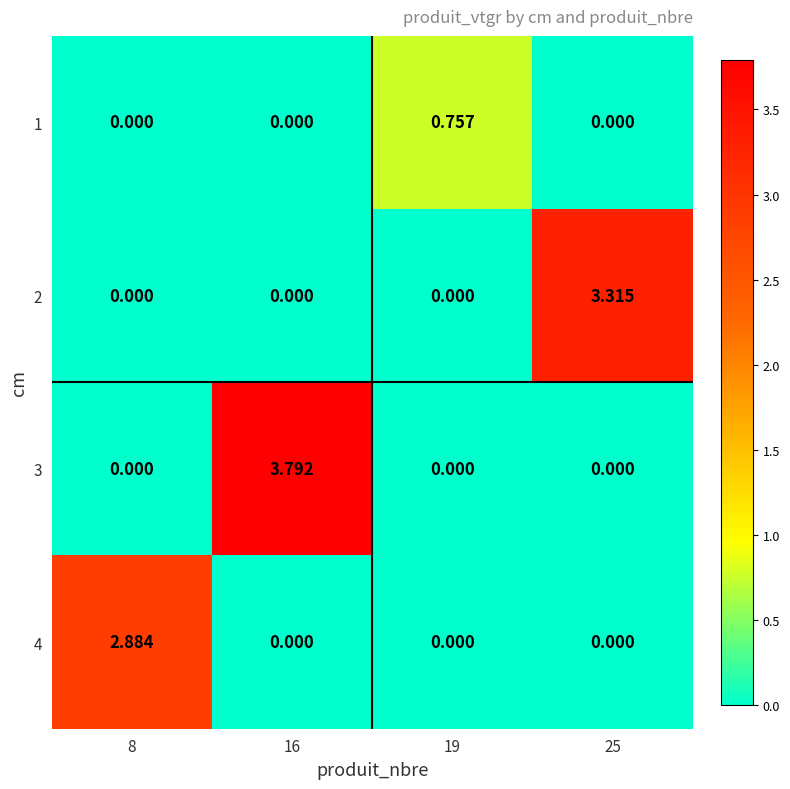

At which category is the sum across all series the highest?

16